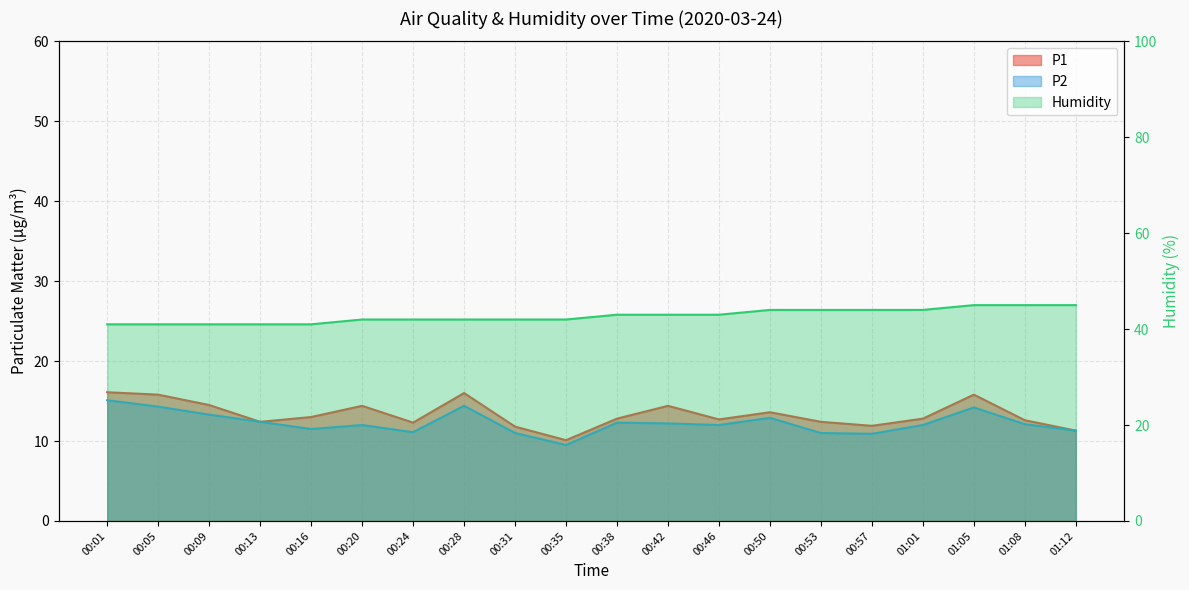

How many lines are shown in the chart?

3